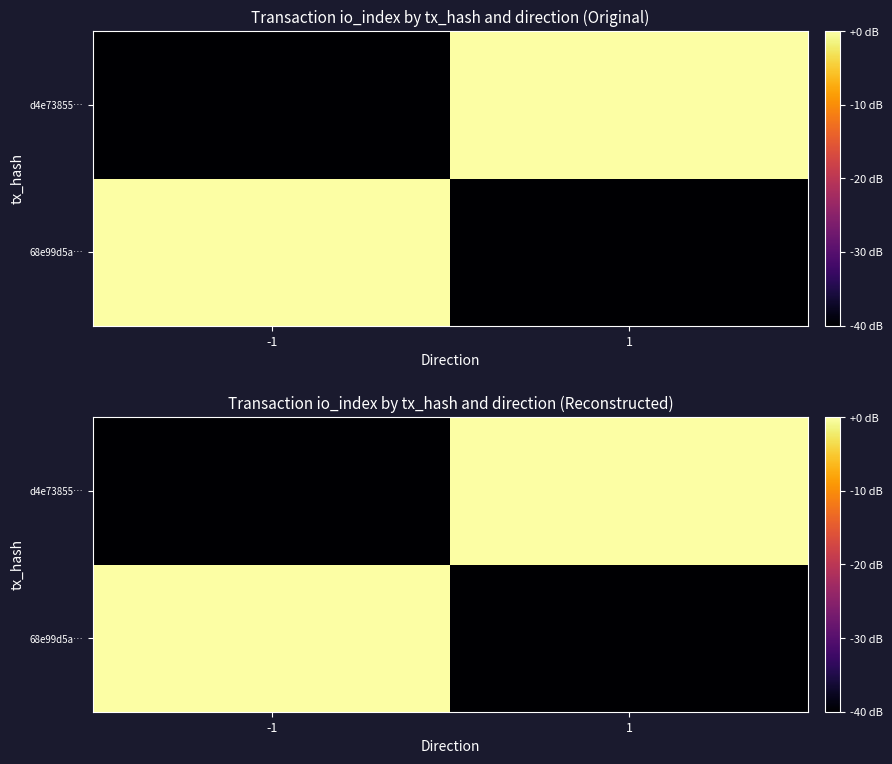

At how many categories does at least one series exceed -21?

2